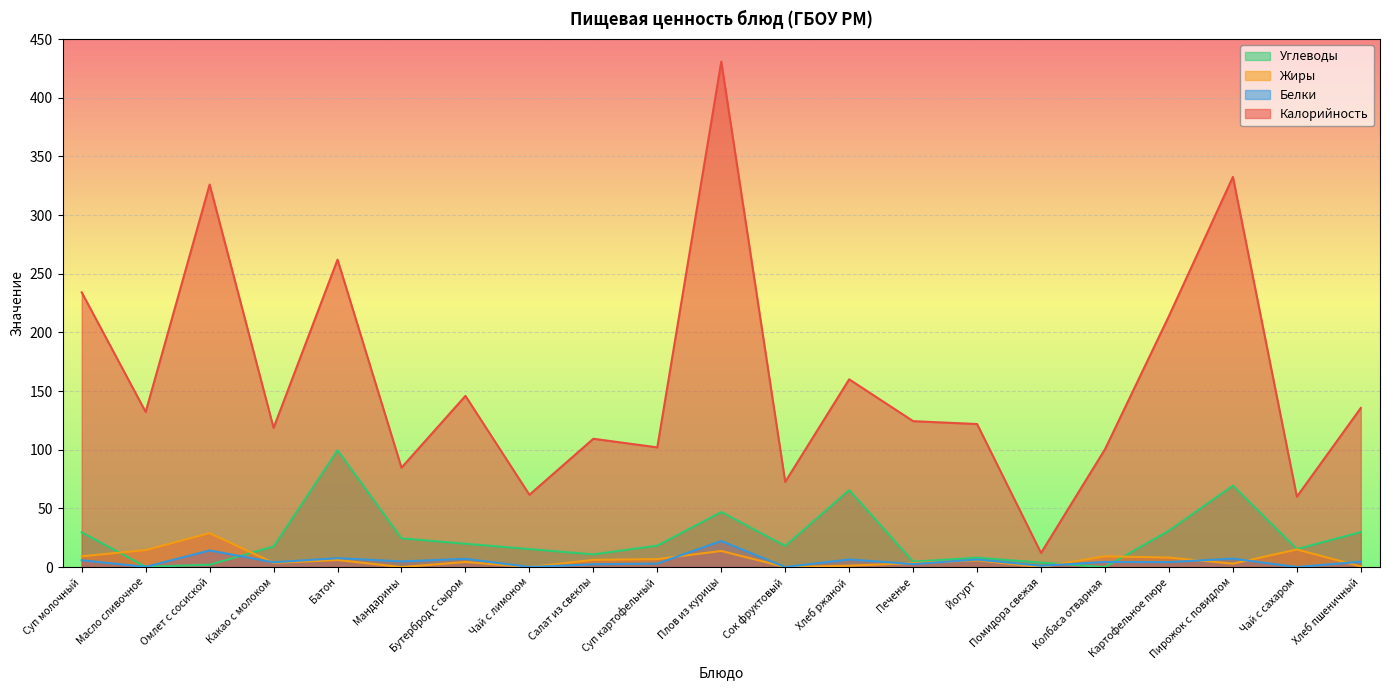

Where is the first local maximum for Жиры?

Омлет с сосиской